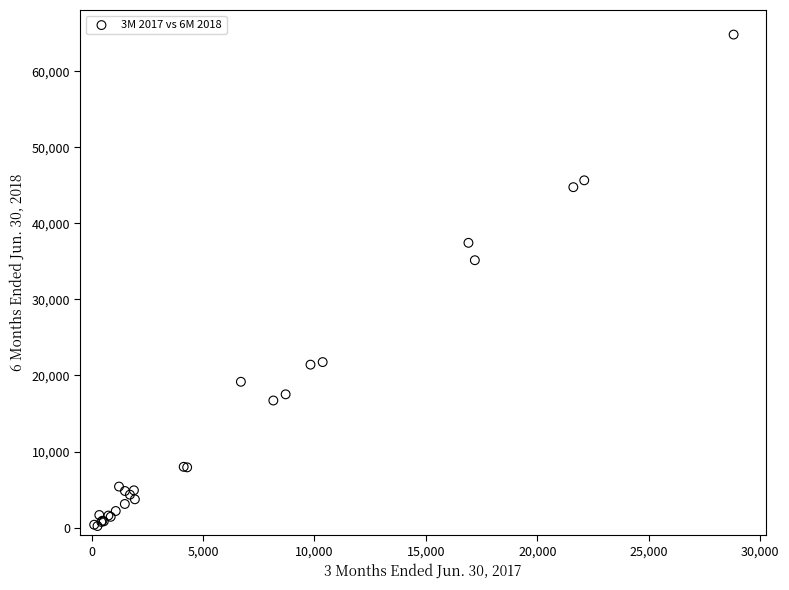

What Y value in the scatter plot is closest to 32517?

35160